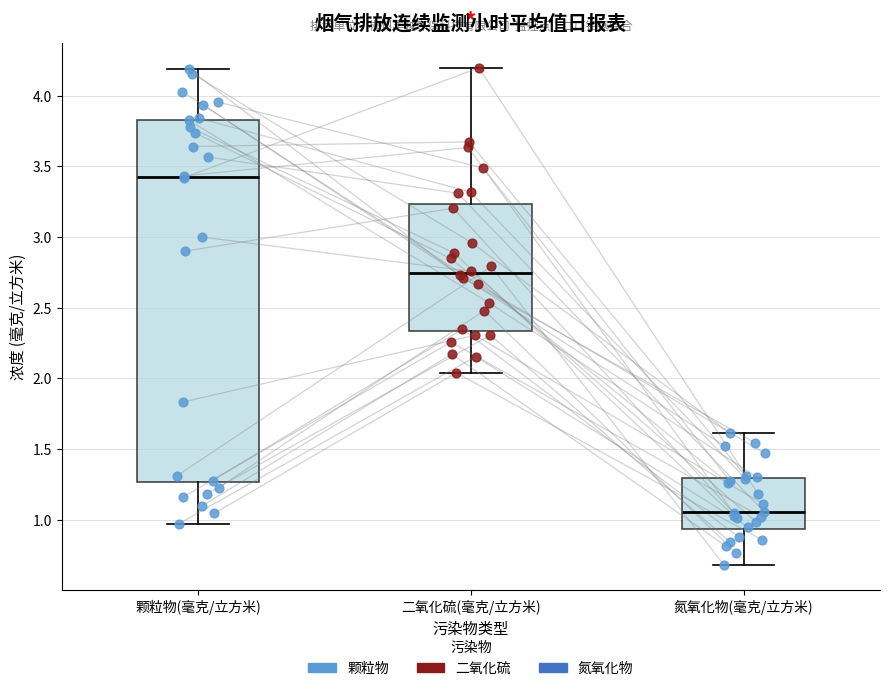

Reading left to right, read every box against the y-axis: the position of its median line, the range the box covers, and the ends of its whiskers. The values are not printed on the chart, so give them approximately, as read against the axis.

颗粒物(毫克/立方米): median 3.45, box 1.25 to 3.85, whiskers 0.95 to 4.20
二氧化硫(毫克/立方米): median 2.75, box 2.35 to 3.25, whiskers 2.05 to 4.20
氮氧化物(毫克/立方米): median 1.05, box 0.95 to 1.30, whiskers 0.70 to 1.60